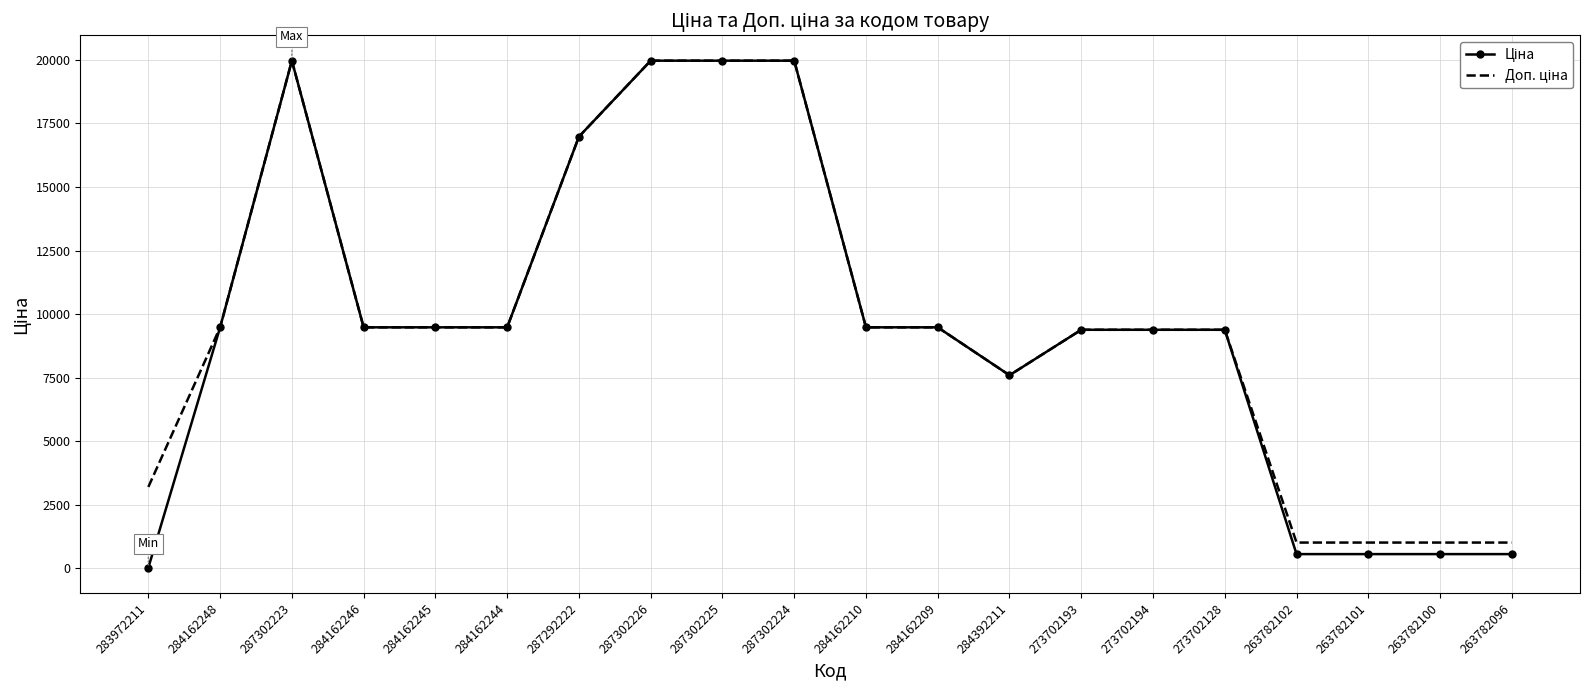

What is the total value across all series at 273702193?

18767.9